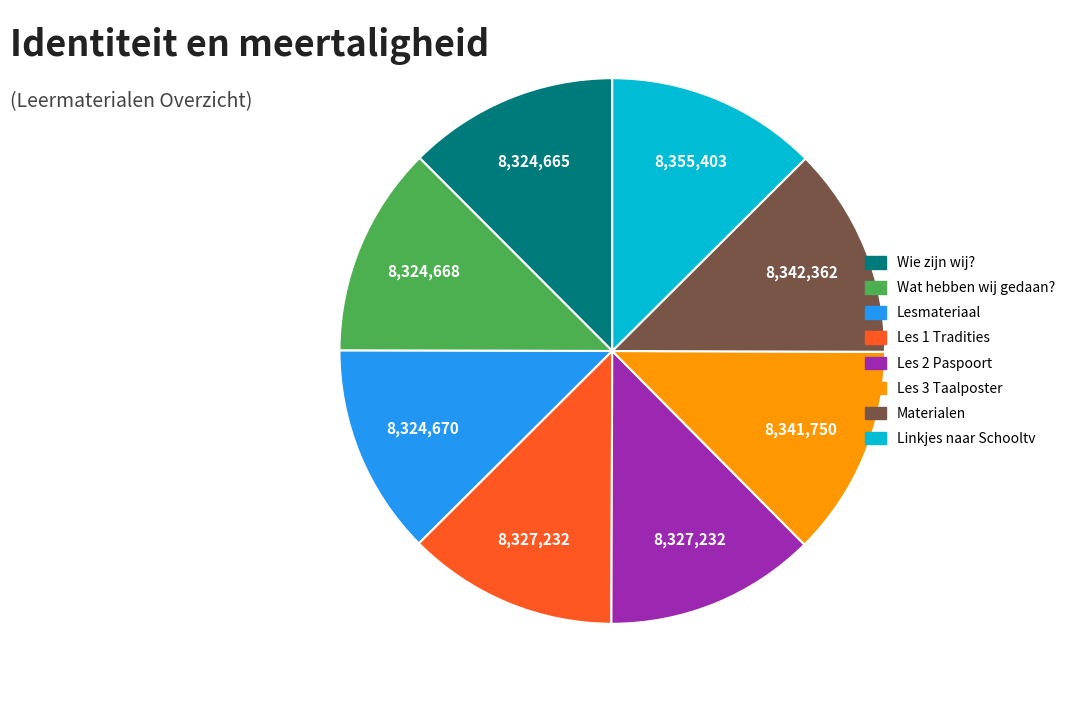

Is it true that Les 3 Taalposter is 13% of the pie?

True